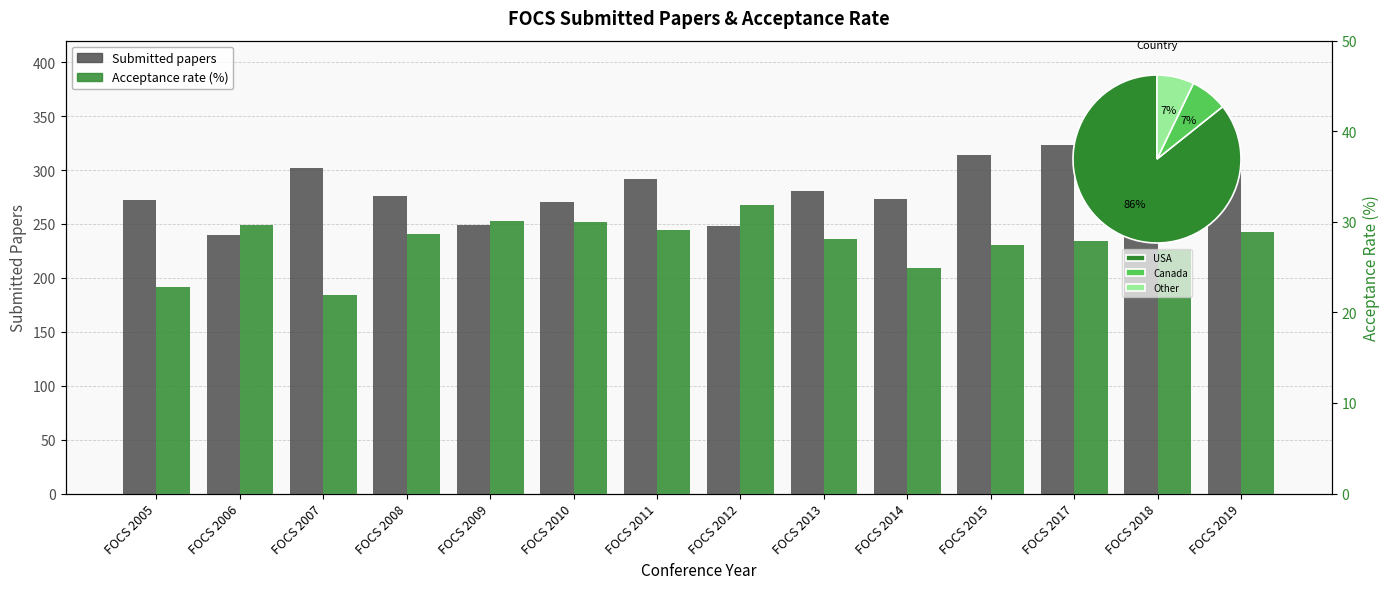

What is the sum of the Submitted papers values at FOCS 2010 and FOCS 2014?

543.0